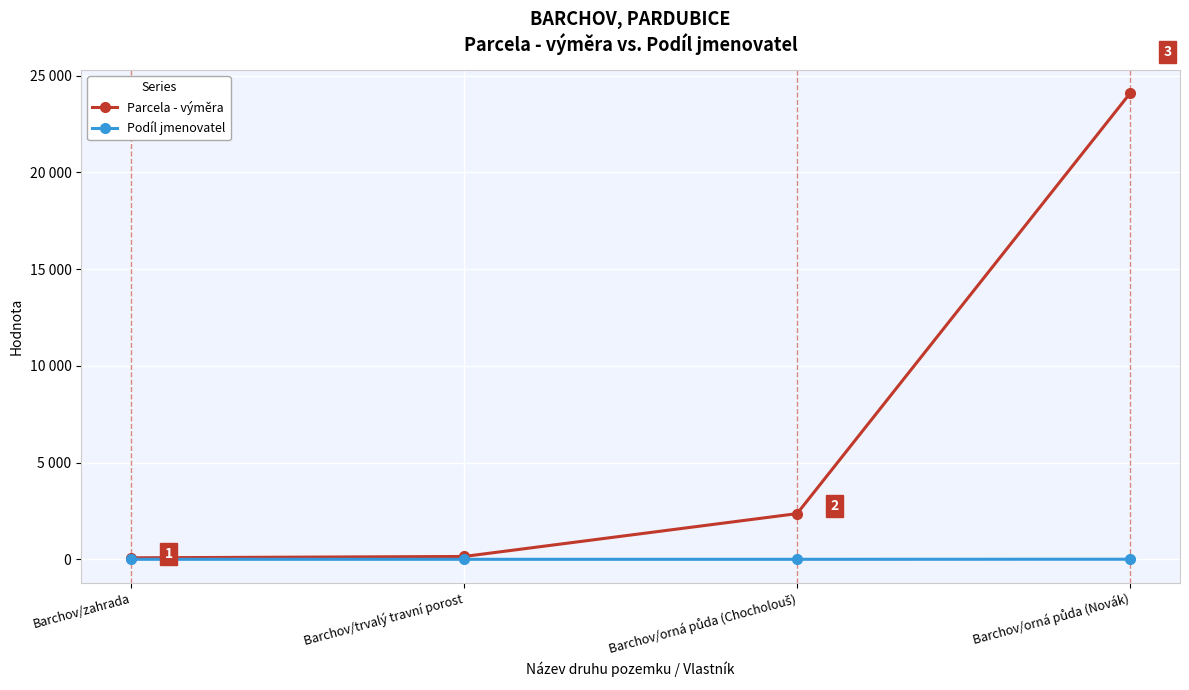

True or false: Parcela - výměra and Podíl jmenovatel intersect in this chart.

False